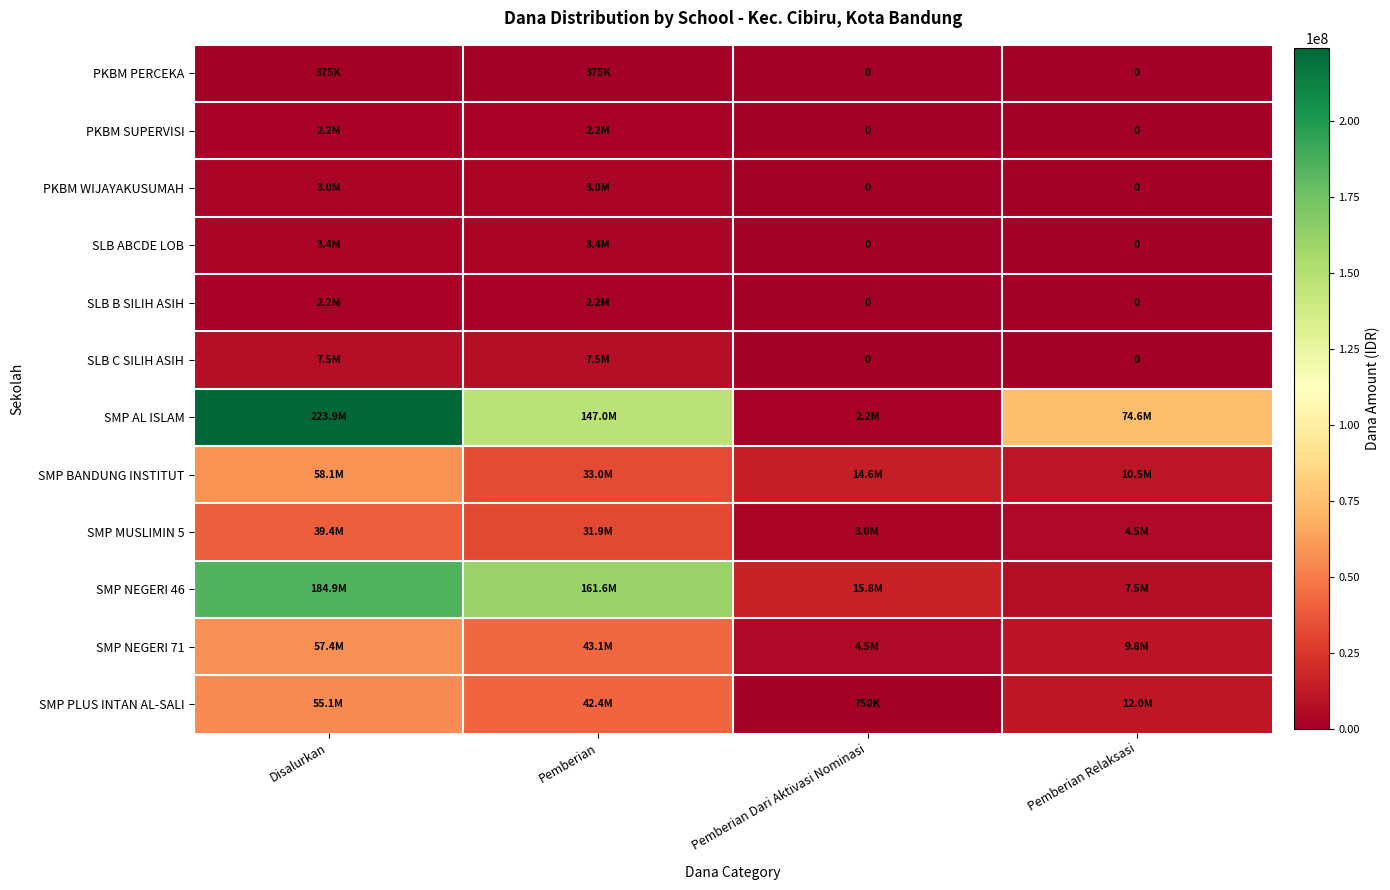

Which series has the largest range (max minus min)?

SMP AL ISLAM